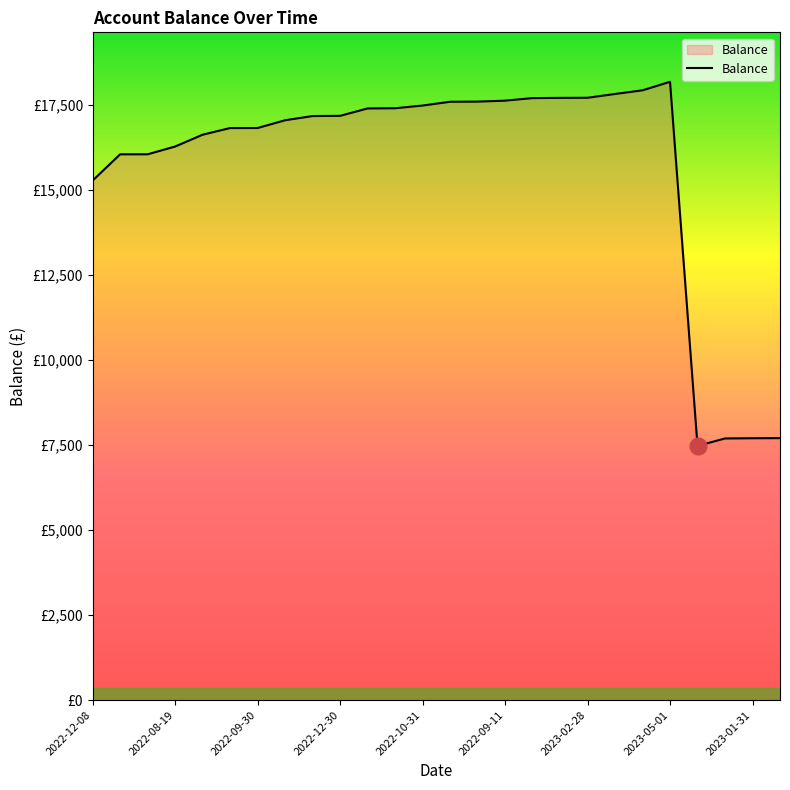

List the labels in order of value, largest first.

21, 20, 19, 18, 17, 16, 15, 14, 13, 12, 11, 10, 9, 2023-01-31, 2023-05-01, 2023-02-28, 2022-09-11, 2022-10-31, 2022-12-30, 2022-09-30, 2022-08-19, 2022-12-08, 25, 24, 23, 22